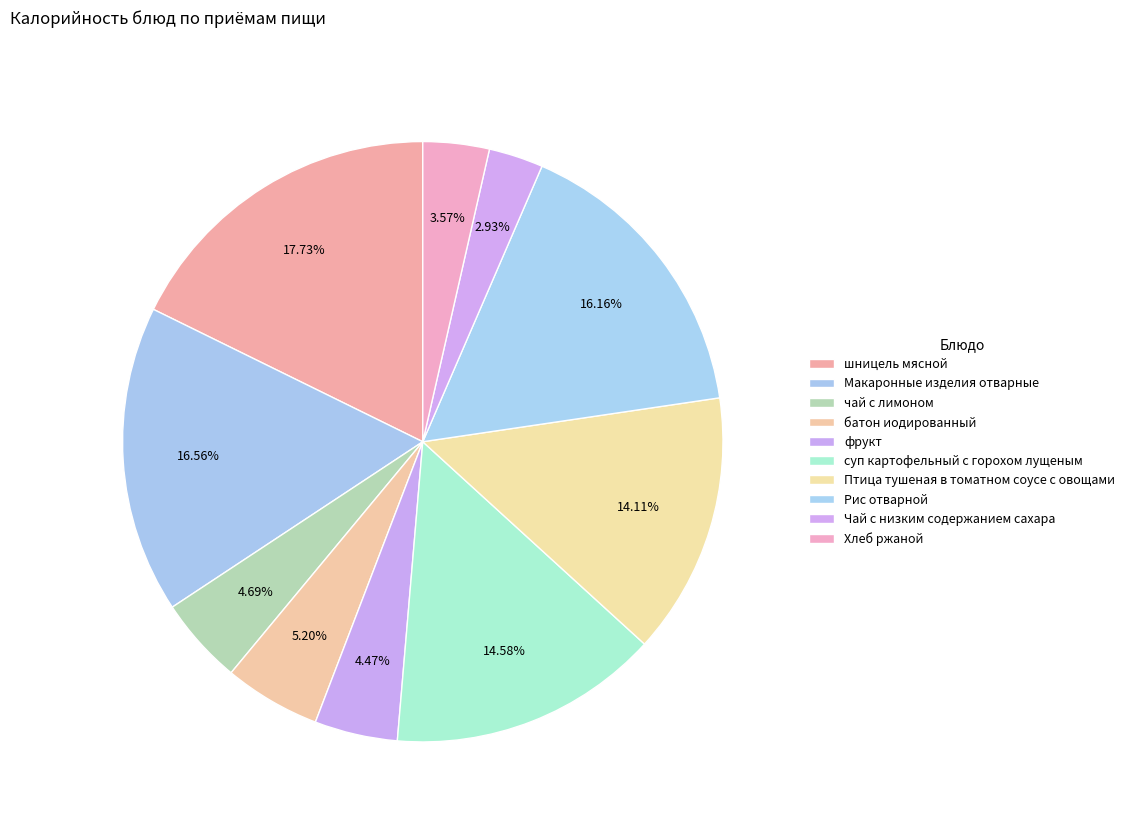

To the nearest percent, what is the difference between the largest and smallest slice percentages?

15%